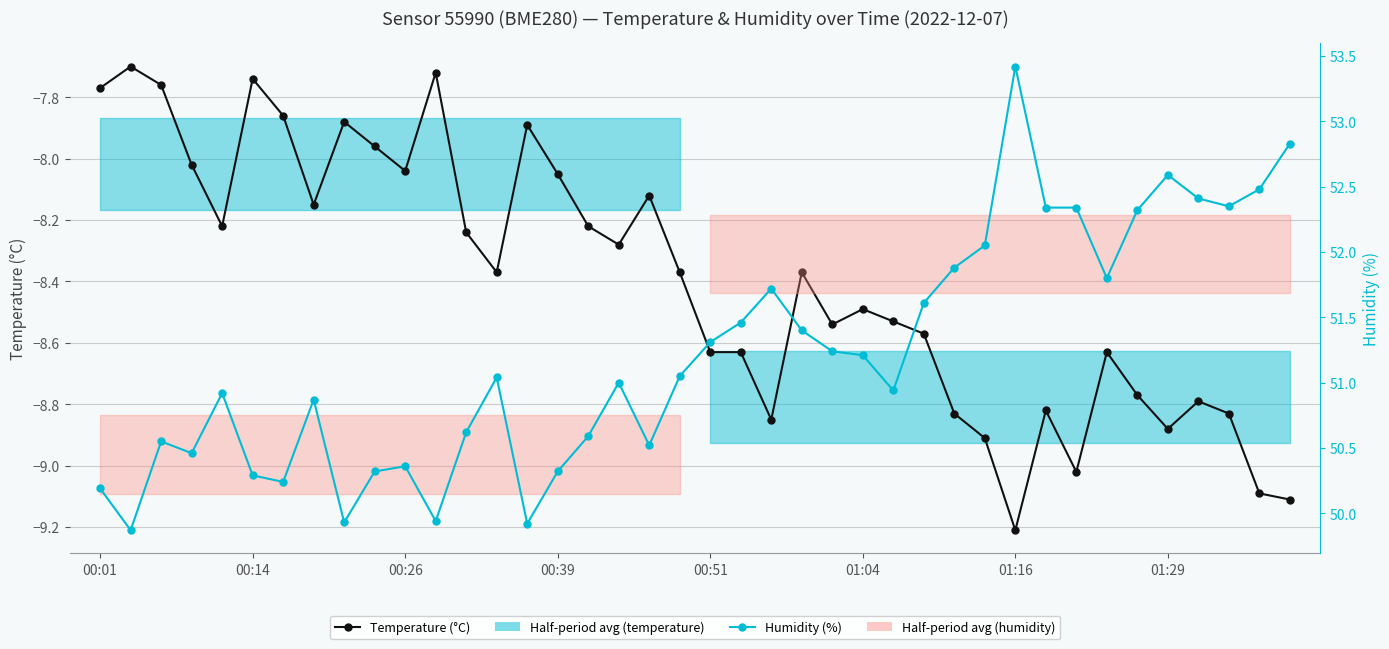

True or false: Humidity (%) and Temperature (°C) intersect in this chart.

False